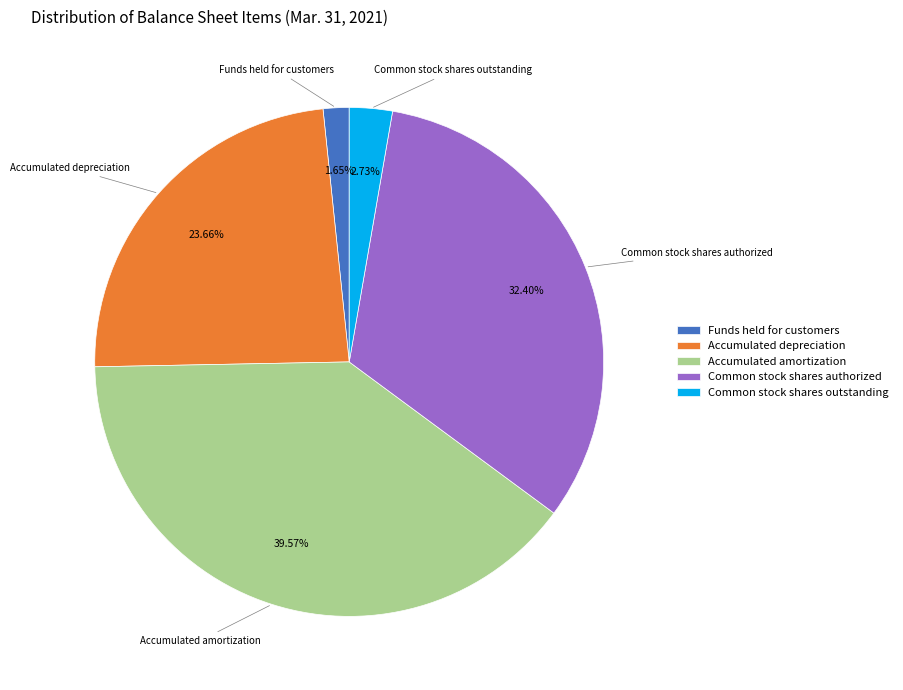

How many segments does this pie chart have?

5